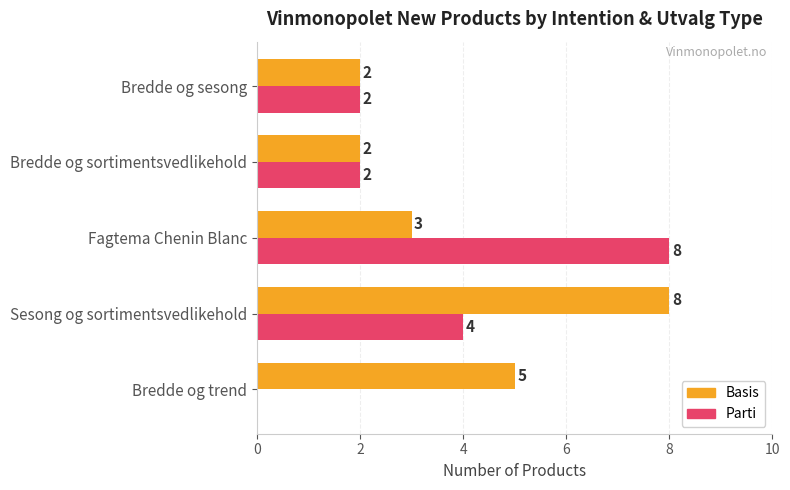

Which series changed the most between Sesong og sortimentsvedlikehold and Bredde og sesong?

Basis